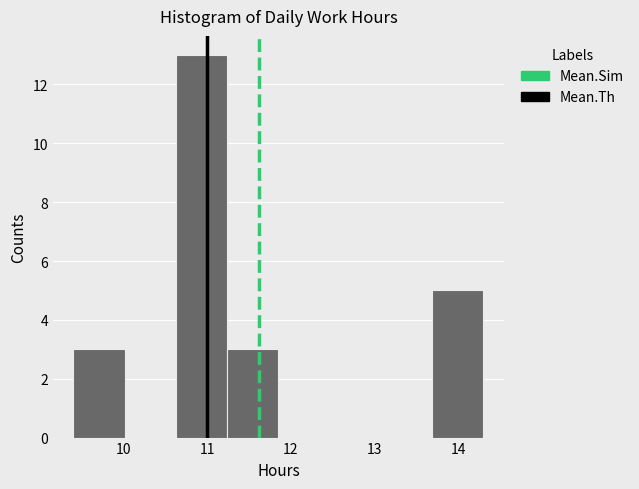

Over which range of the x-axis is the bar tallest?

10.6 to 11.2